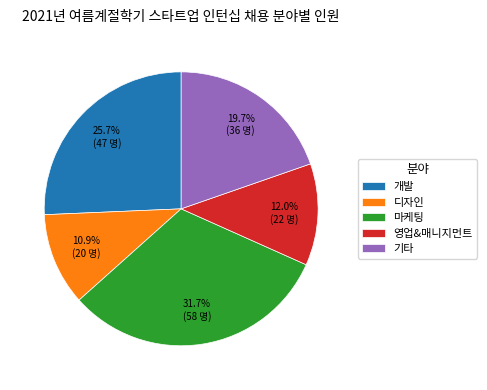

How many slices are in this pie chart?

5